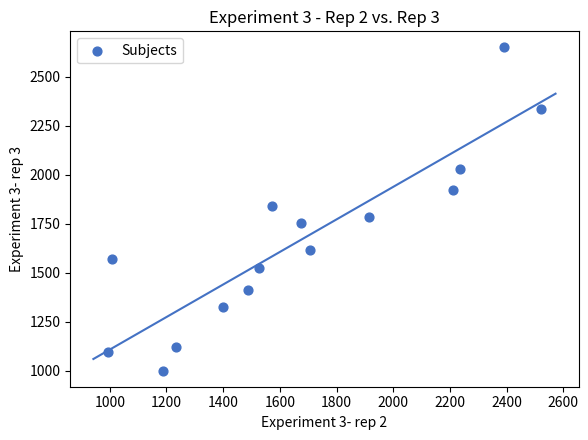

What is the range of X values (max minus min)?

1531